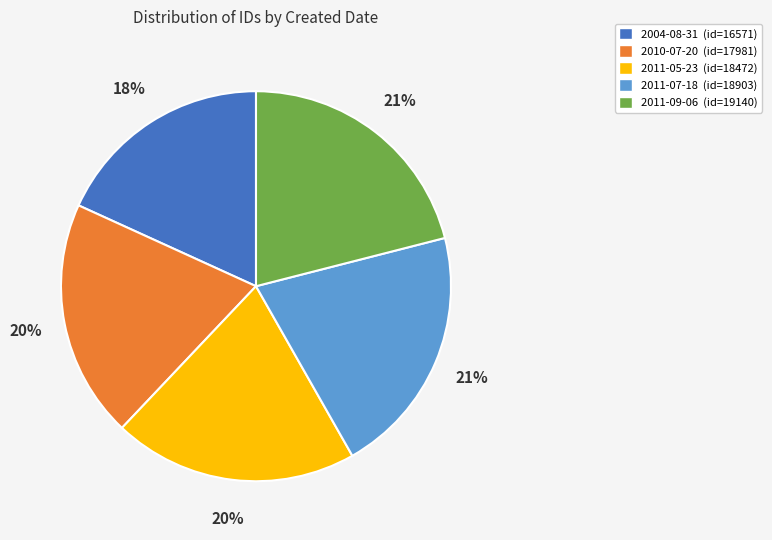

What is the smallest slice in the pie chart?

2004-08-31